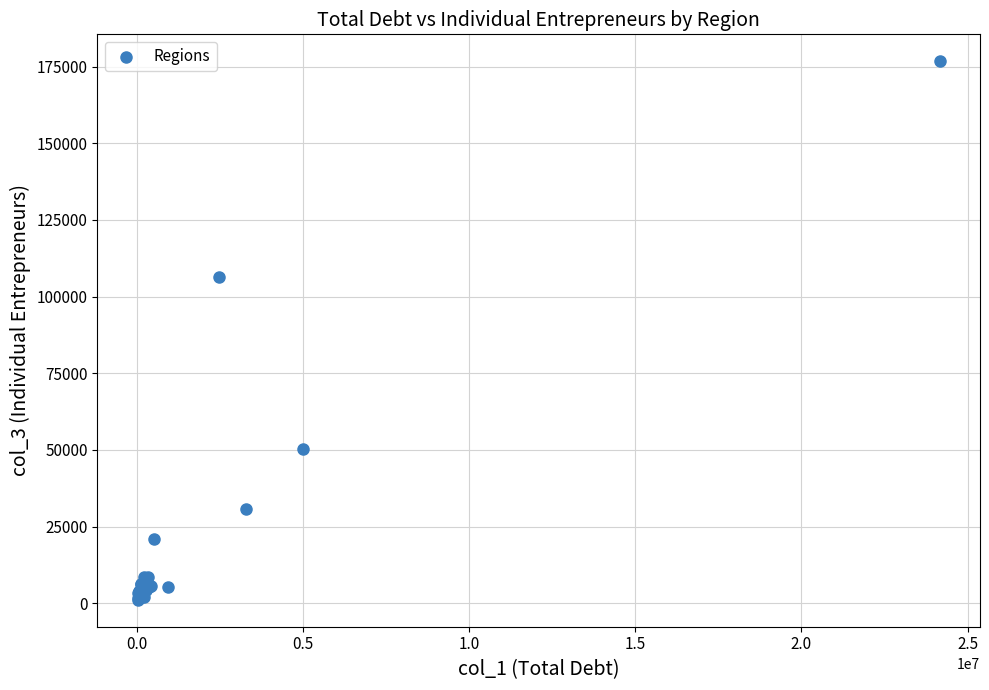

What Y value in the scatter plot is closest to 88922?

106404